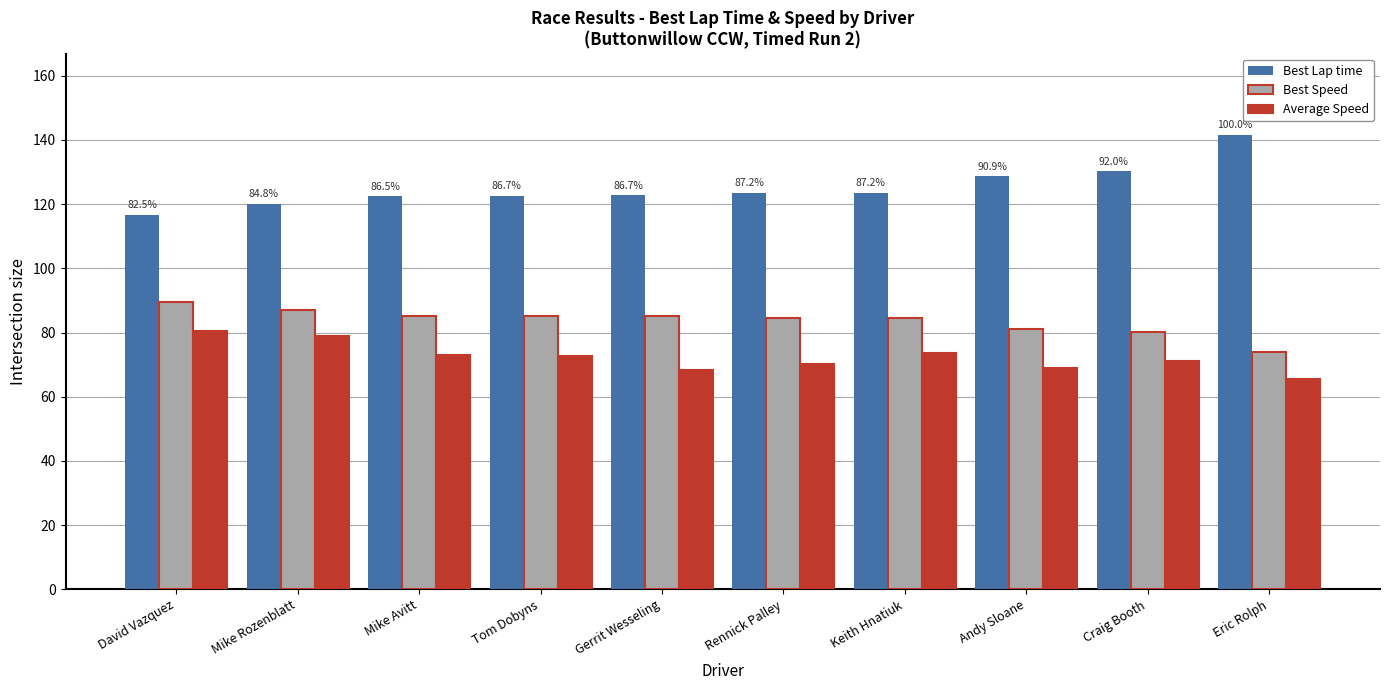

How many values in the Average Speed series exceed 72?

5